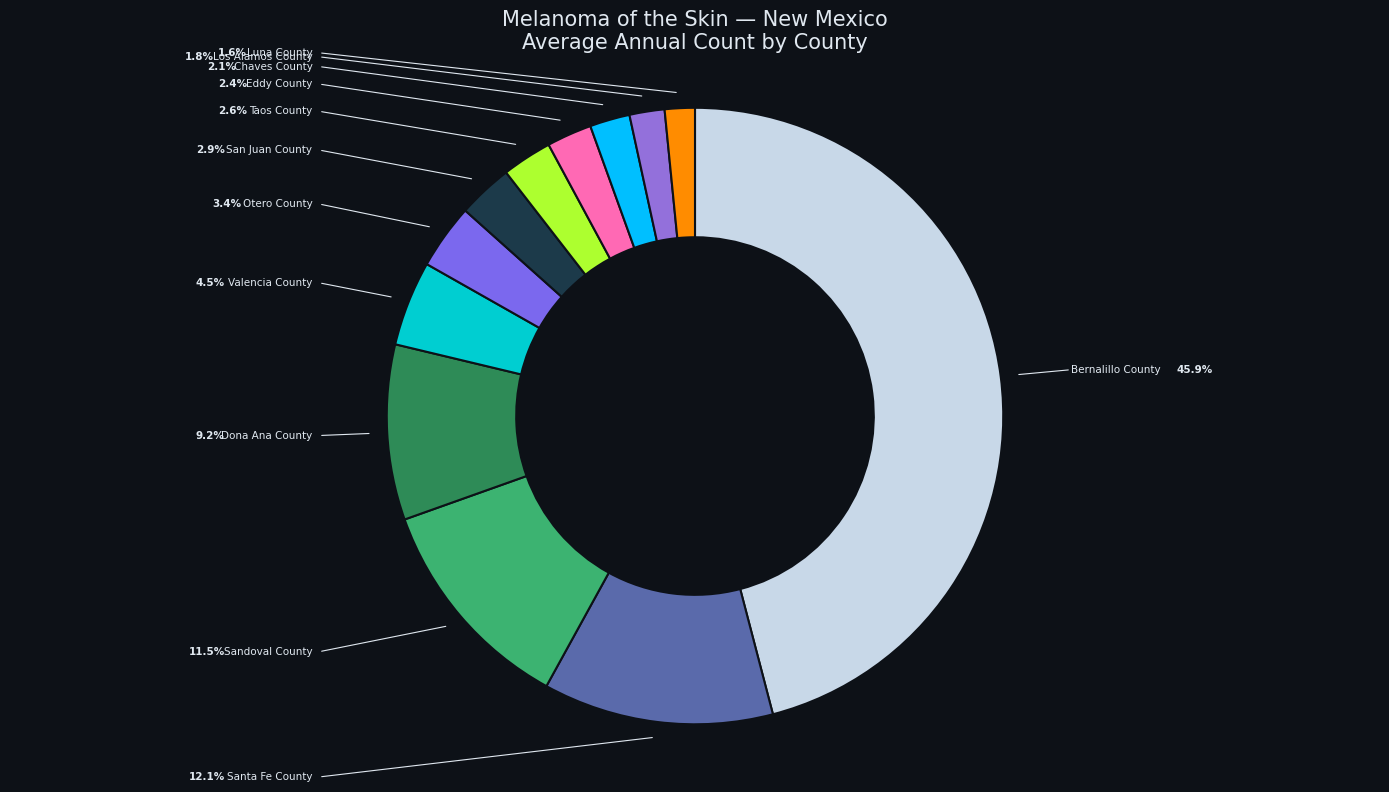

Is Sandoval County the majority of the pie?

No